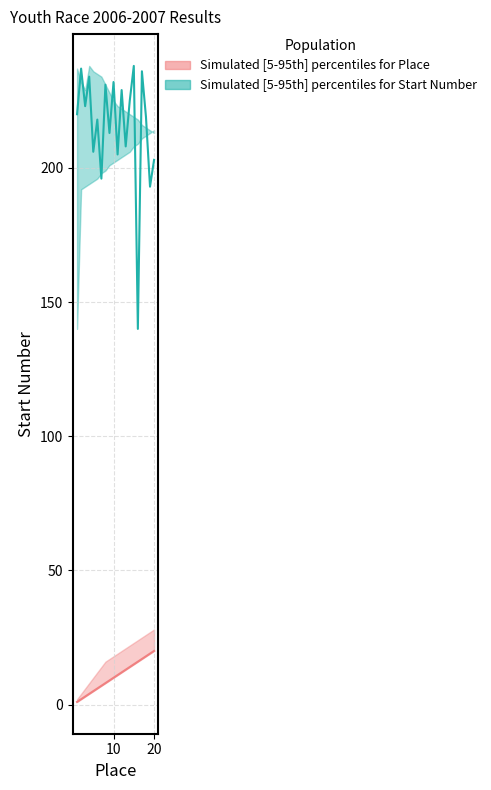

Is the value of Place median for Youth 2006-2007 at 14 greater than the value of Start Number median for Youth 2006-2007 at 7?

No